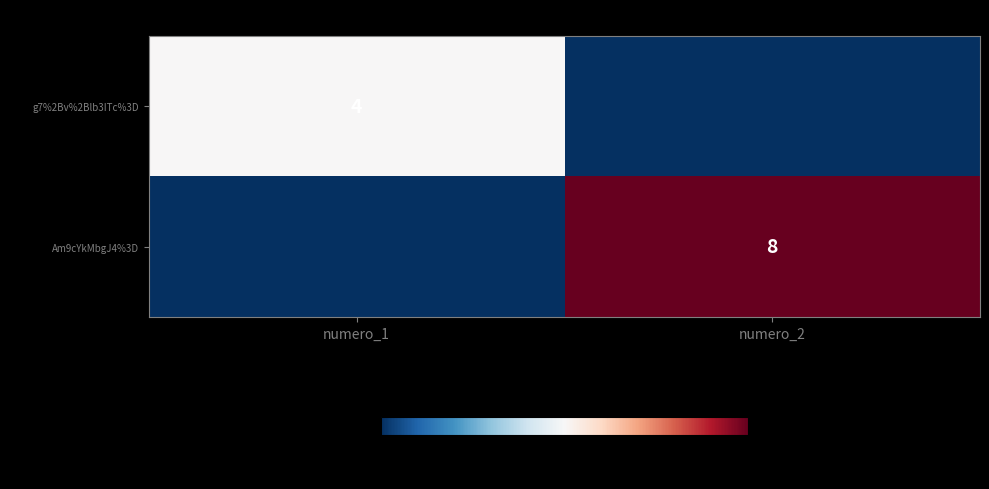

Is it true that g7%2Bv%2Blb3ITc%3D equals 4 at numero_1?

True